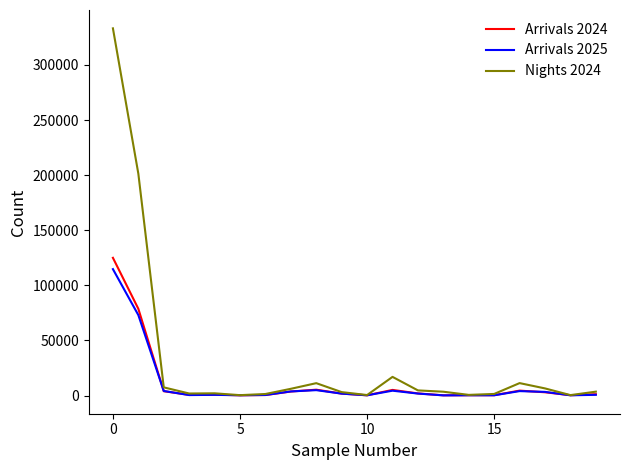

How many values in the Nights 2024 series are below 3571?

10